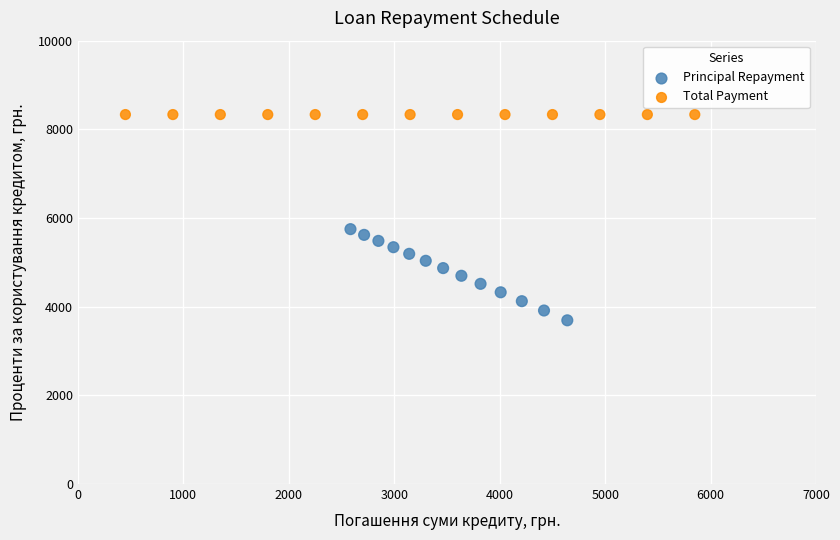

Which series reaches the minimum Y coordinate?

Principal Repayment